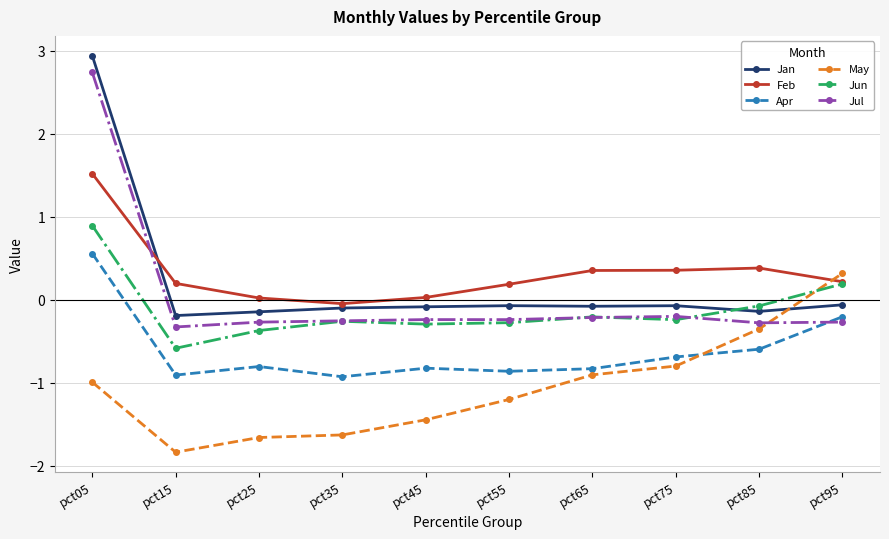

Rank the series at pct25 from lowest to highest value.

May, Apr, Jun, Jul, Jan, Feb